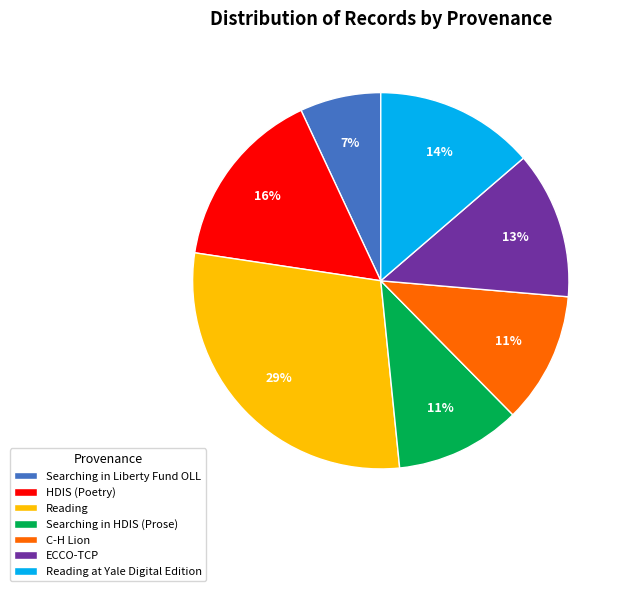

Which category has the biggest portion of the pie?

Reading